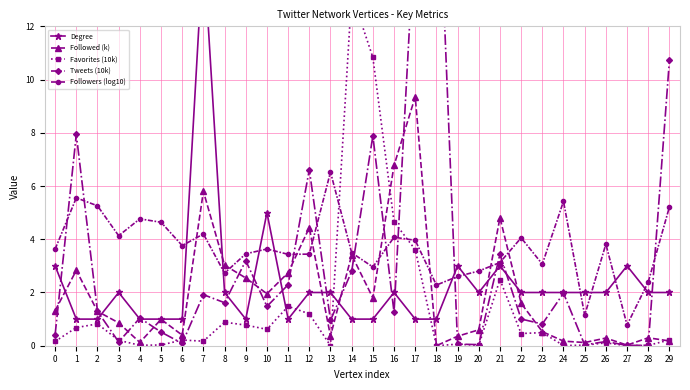

Reading left to right, extract all data points from this chart.

Degree: 0=3.0	1=1.0	2=1.0	3=2.0	4=1.0	5=1.0	6=1.0	7=15.0	8=2.0	9=1.0	10=5.0	11=1.0	12=2.0	13=2.0	14=1.0	15=1.0	16=2.0	17=1.0	18=1.0	19=3.0	20=2.0	21=3.0	22=2.0	23=2.0	24=2.0	25=2.0	26=2.0	27=3.0	28=2.0	29=2.0
Followed (k): 0=1.3	1=2.8	2=1.3	3=0.9	4=0.1	5=1.0	6=0.4	7=5.8	8=3.0	9=2.5	10=2.0	11=2.7	12=4.4	13=0.4	14=3.4	15=1.8	16=6.8	17=9.4	18=0.0	19=0.4	20=0.6	21=4.8	22=1.6	23=0.5	24=0.2	25=0.1	26=0.3	27=0.0	28=0.3	29=0.2
Favorites (10k): 0=0.2	1=0.7	2=0.8	3=0.2	4=0.0	5=0.0	6=0.2	7=0.2	8=0.9	9=0.8	10=0.6	11=1.5	12=1.2	13=0.0	14=13.2	15=10.8	16=4.7	17=3.6	18=0.0	19=0.1	20=0.0	21=2.5	22=0.5	23=0.5	24=0.0	25=0.0	26=0.1	27=0.0	28=0.0	29=0.2
Tweets (10k): 0=0.4	1=7.9	2=1.3	3=0.1	4=1.0	5=0.5	6=0.1	7=1.9	8=1.6	9=3.2	10=1.5	11=2.3	12=6.6	13=1.0	14=2.8	15=7.9	16=1.3	17=16.0	18=19.7	19=0.1	20=0.0	21=3.4	22=1.0	23=0.8	24=2.0	25=0.0	26=0.2	27=0.0	28=0.0	29=10.7
Followers (log10): 0=3.6	1=5.6	2=5.3	3=4.1	4=4.8	5=4.6	6=3.8	7=4.2	8=2.7	9=3.5	10=3.6	11=3.4	12=3.4	13=6.5	14=3.5	15=3.0	16=4.1	17=4.0	18=2.3	19=2.6	20=2.8	21=3.1	22=4.1	23=3.1	24=5.4	25=1.1	26=3.8	27=0.8	28=2.4	29=5.2